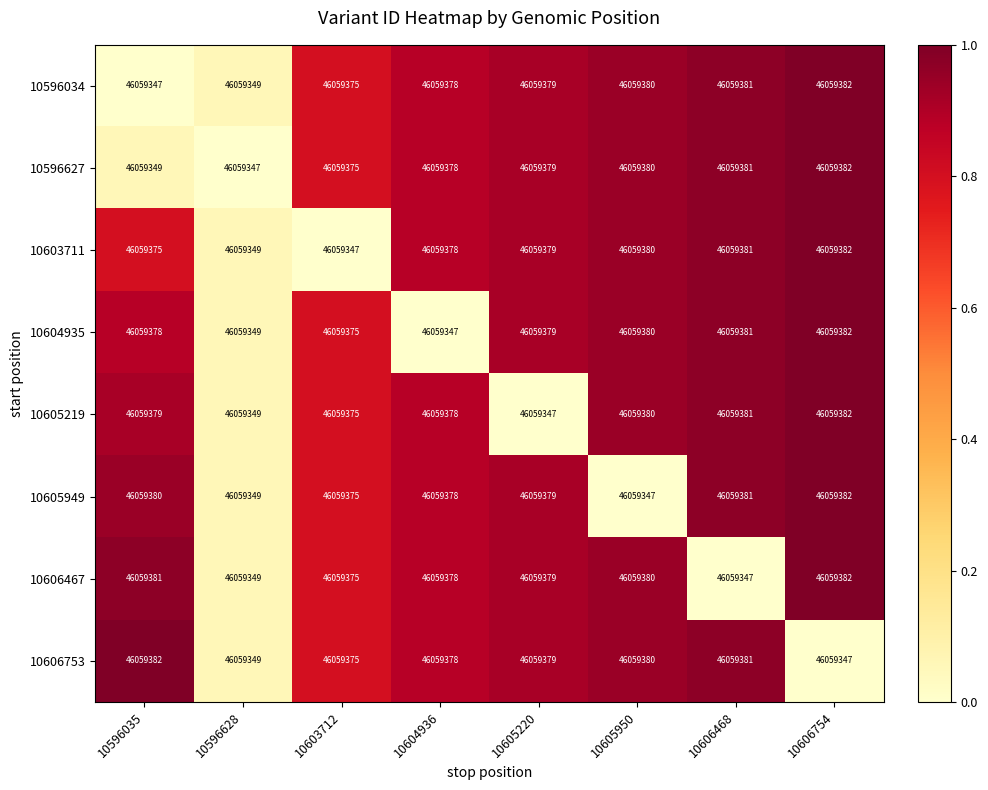

True or false: 10596034 has a value of 0.0 at 10596035.

True